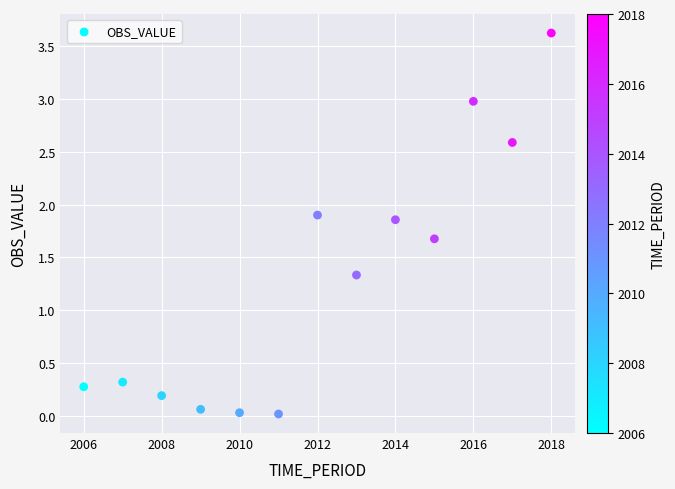

What Y value in the scatter plot is closest to 1?

1.3